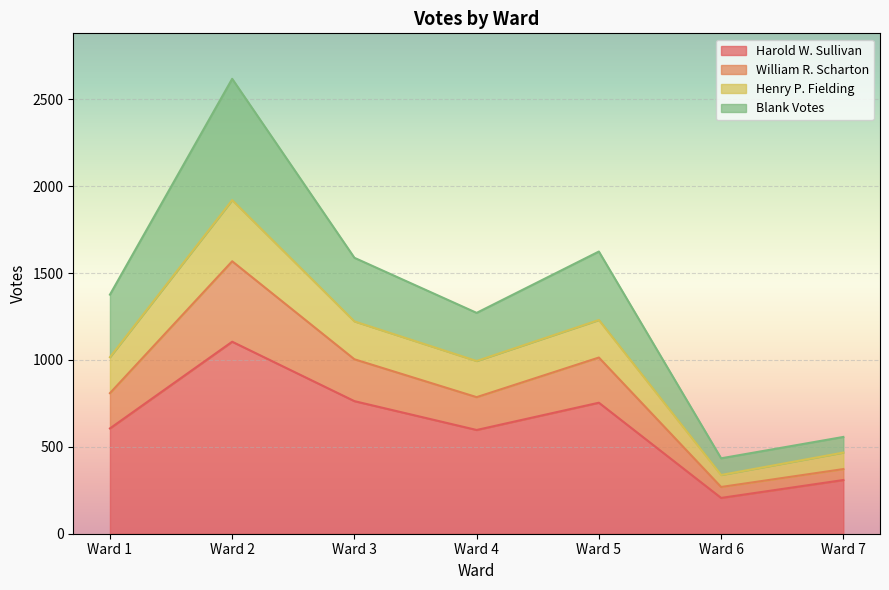

What is the greatest value displayed?

2618